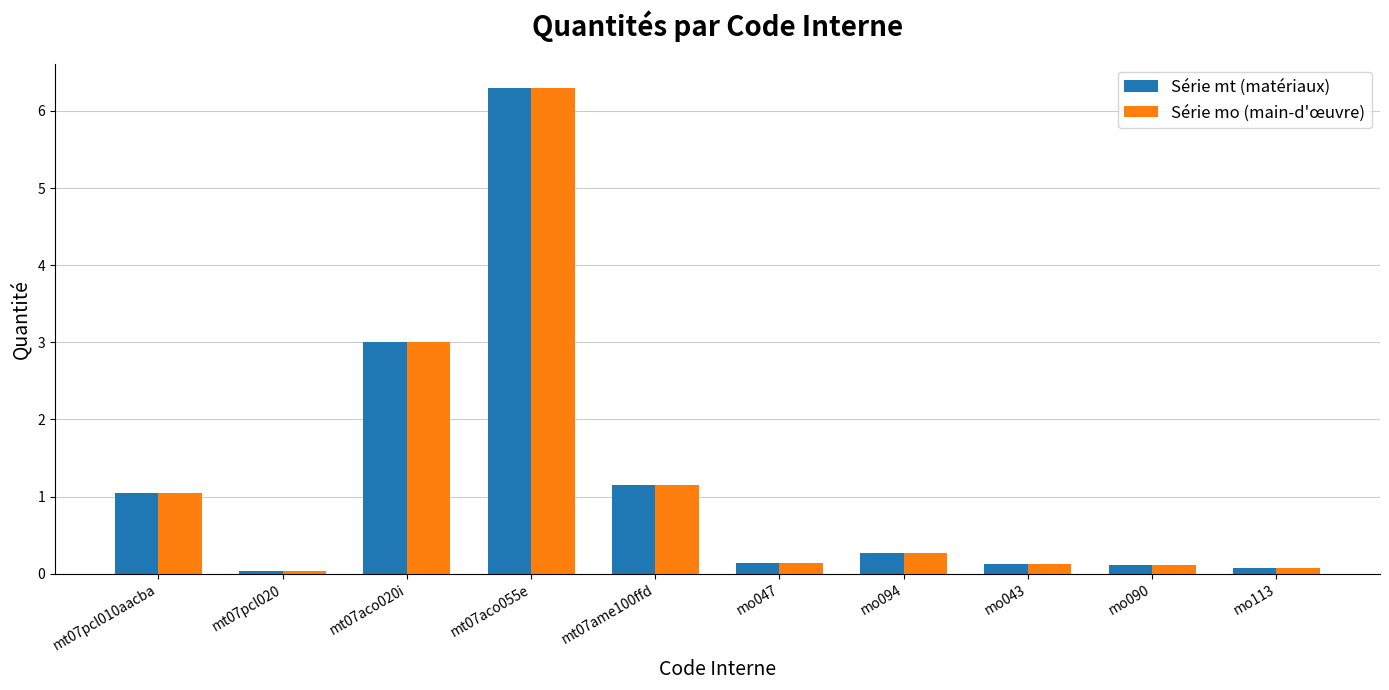

The value of Série mo (main-d'œuvre) at mt07pcl010aacba is 1.1. True or false?

True